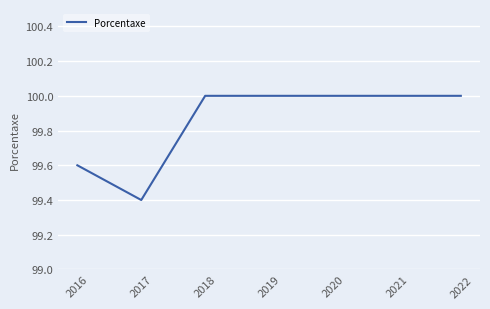

How many lines are shown in the chart?

1